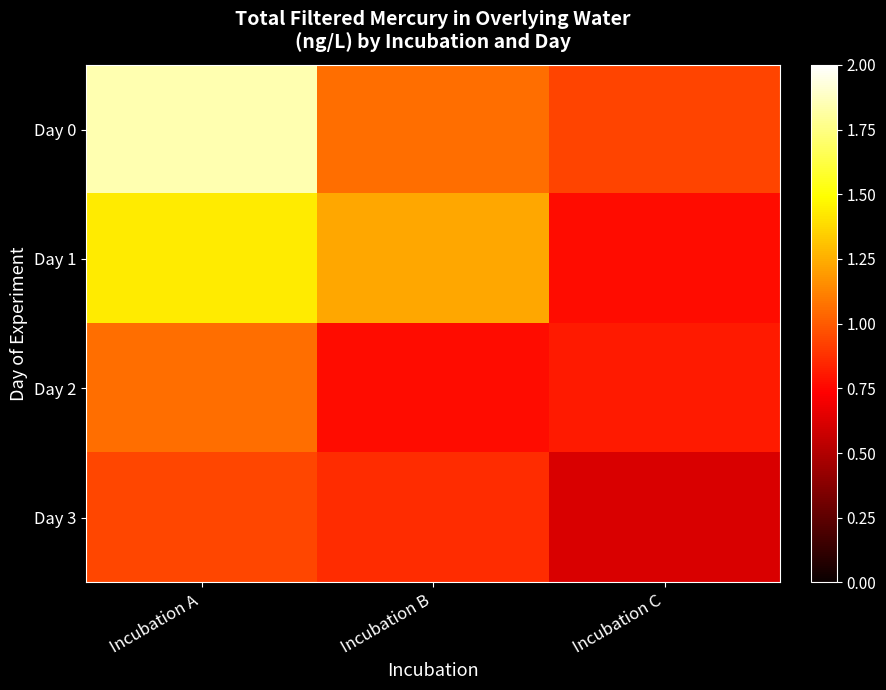

What is the spread (max minus min) of values at Incubation A?

0.9